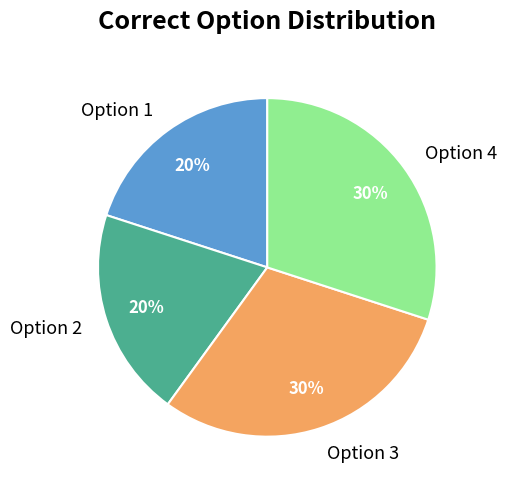

Between Option 3 and Option 1, which is larger?

Option 3